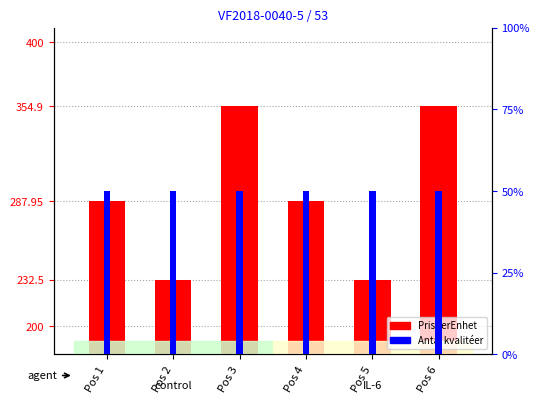

Count the number of categories in the chart.

6